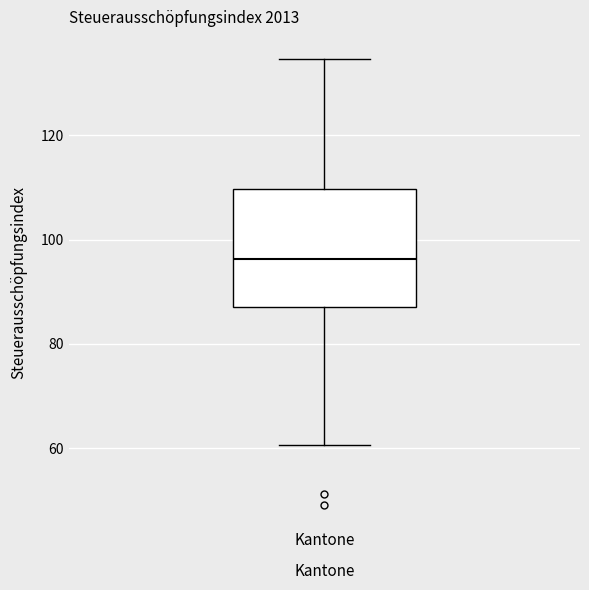

Where is the upper edge of the box for Kantone on the y-axis? The values are not printed on the chart, so give them approximately, as read against the axis.

110